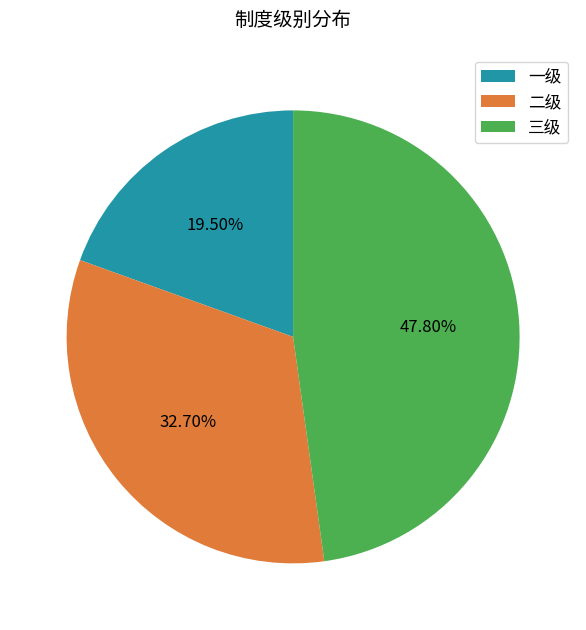

What is the smallest slice in the pie chart?

一级